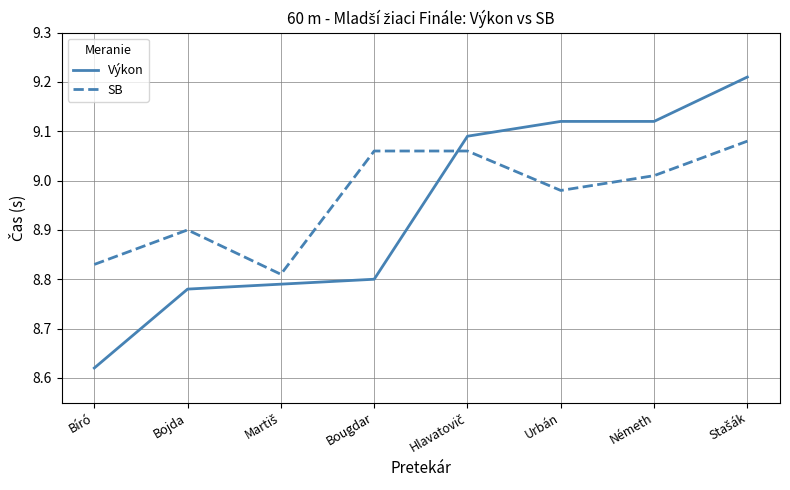

What position from the right is Németh?

2